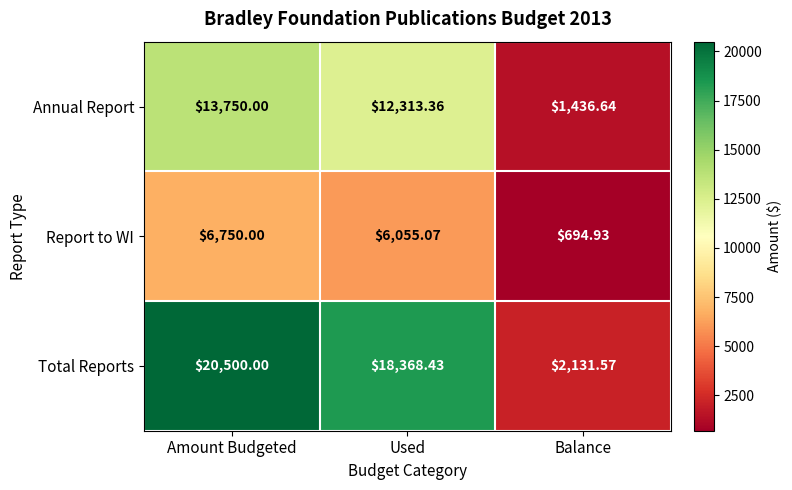

Rank the series by their average value, from highest to lowest.

Total Reports, Annual Report, Report to WI